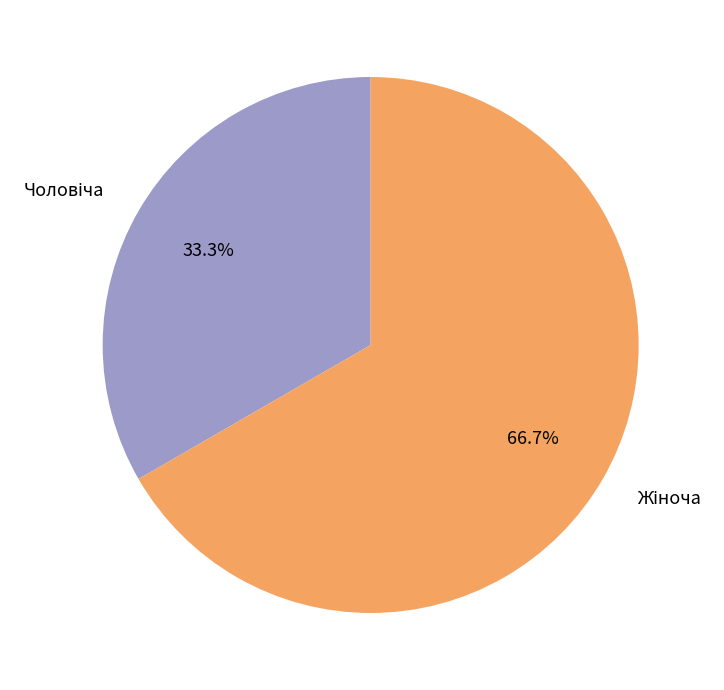

Does any single category account for the majority?

Yes